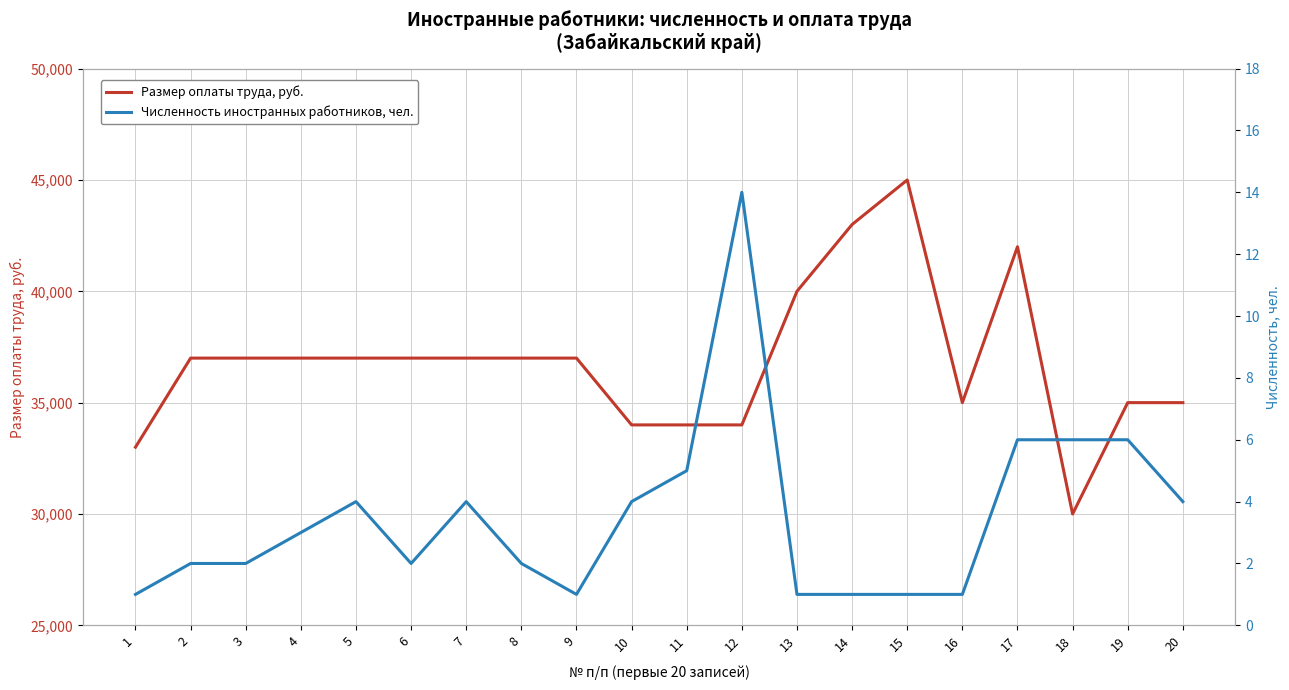

Is the value of Размер оплаты труда, руб. at 12 greater than the value of Численность иностранных работников, чел. at 5?

Yes